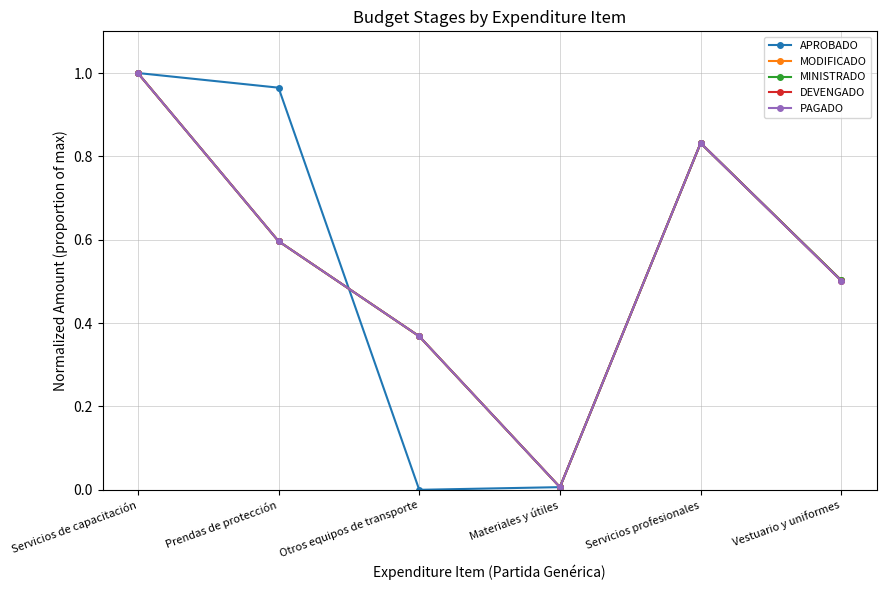

Does the chart have visible grid lines?

Yes